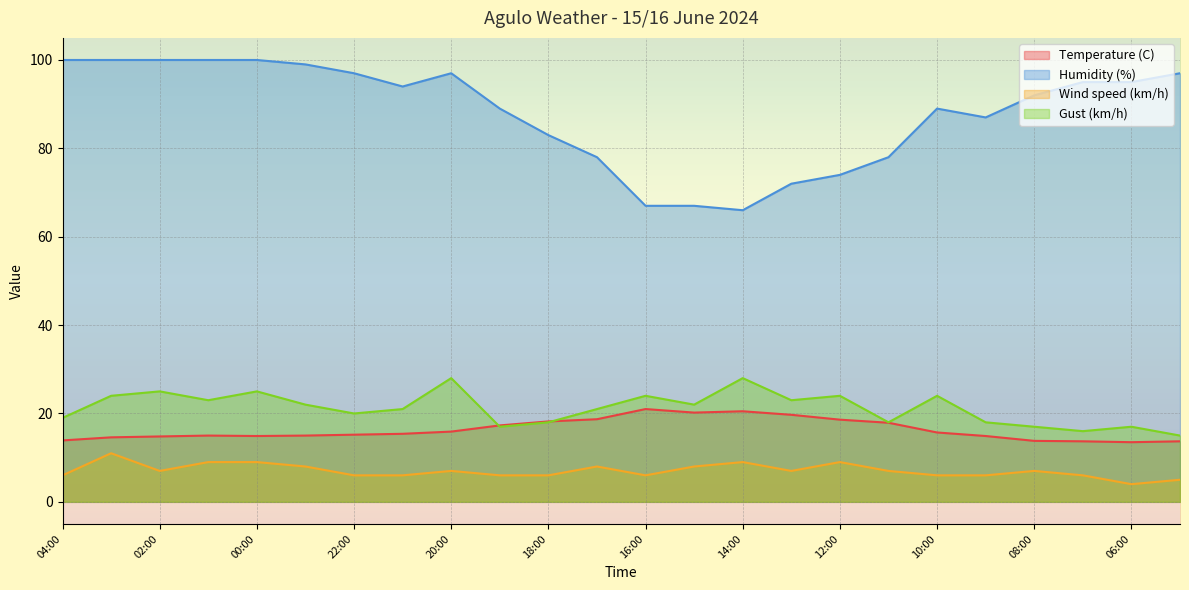

What is the sum of all Temperature (C) values?

392.1